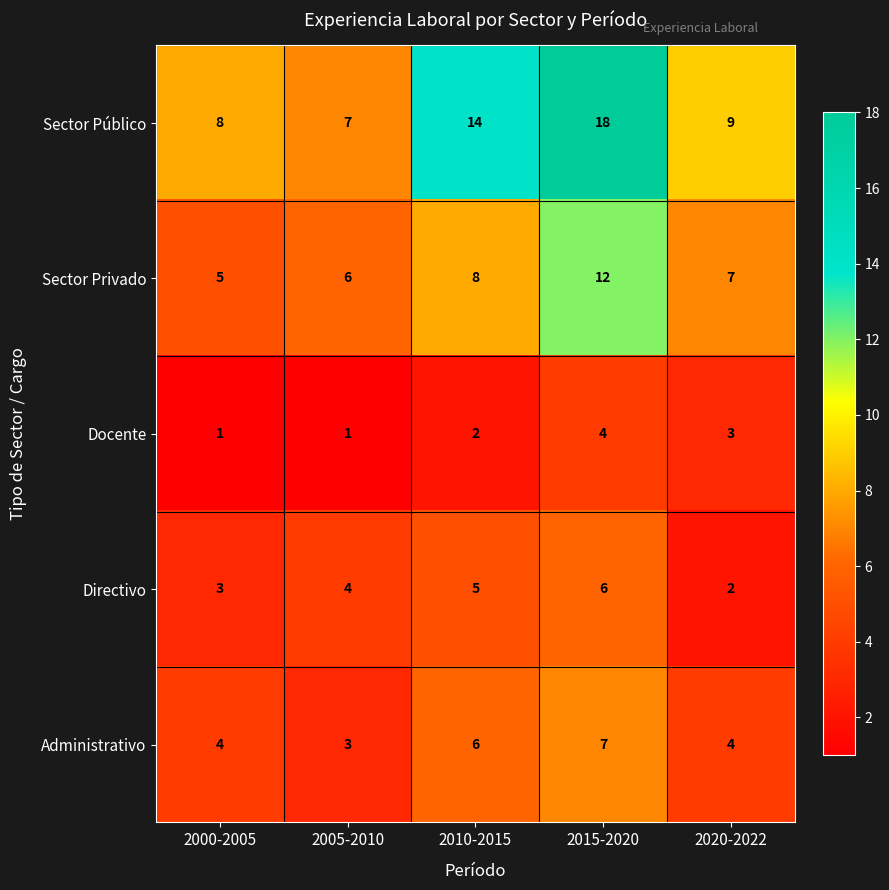

The Docente series shows 1 at 2015-2020. True or false?

False